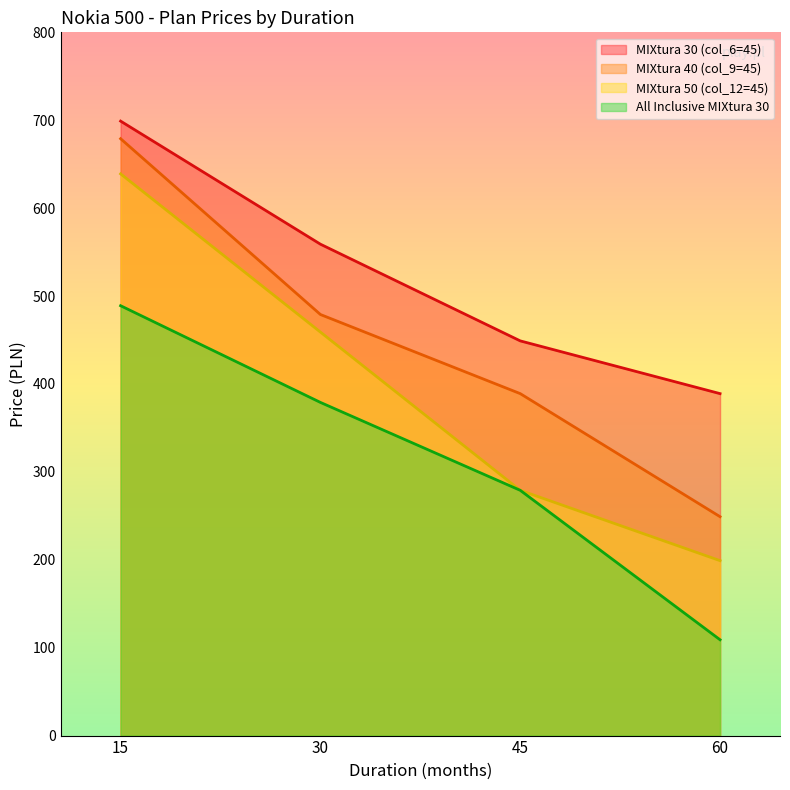

True or false: MIXtura 40 (col_9=45) and All Inclusive MIXtura 30 cross at least once.

False